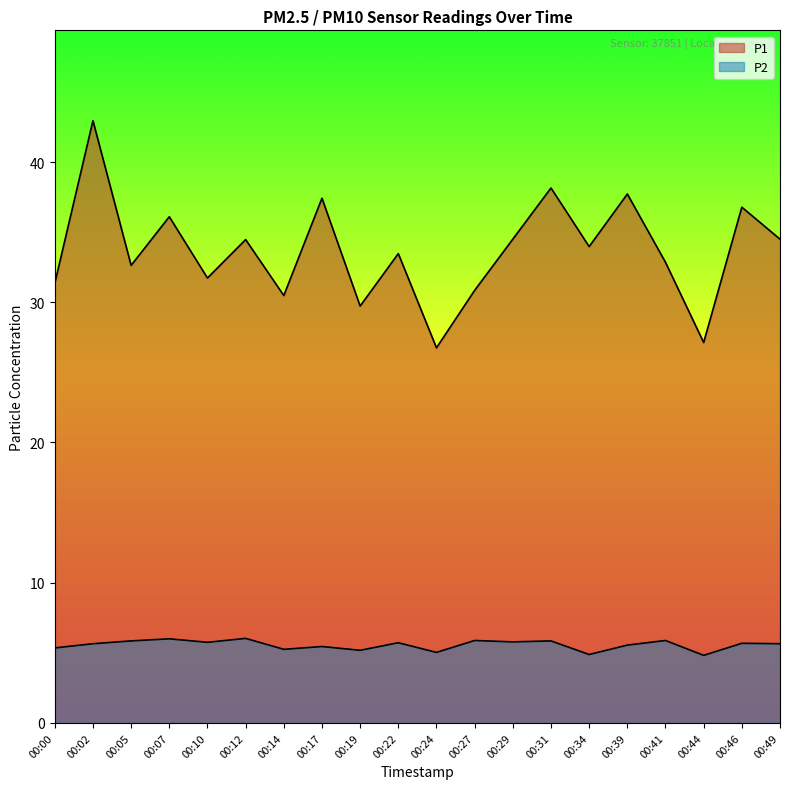

At which category is the sum across all series the highest?

00:02